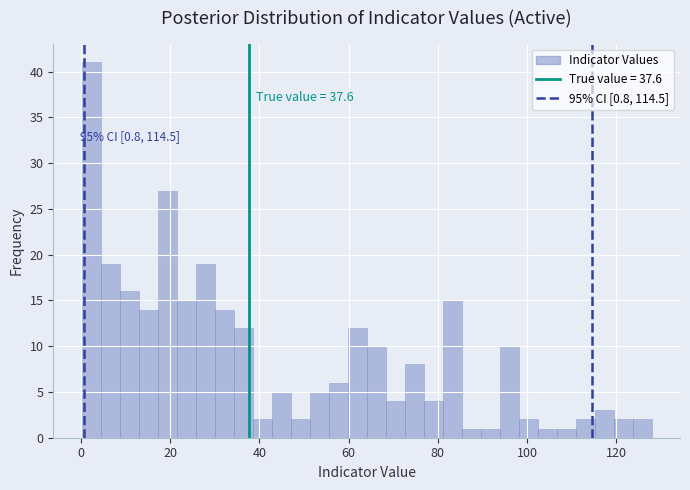

Read against the x-axis, roughly where is the centre of the tallest bar?

2